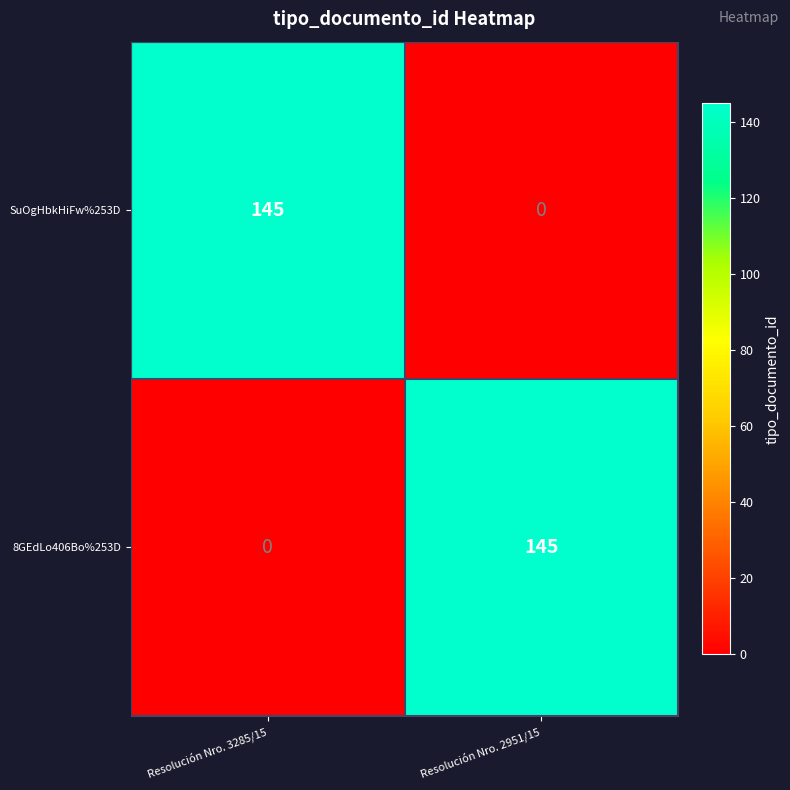

At Resolución Nro. 3285/15, list the series in order from largest to smallest.

SuOgHbkHiFw%253D, 8GEdLo406Bo%253D